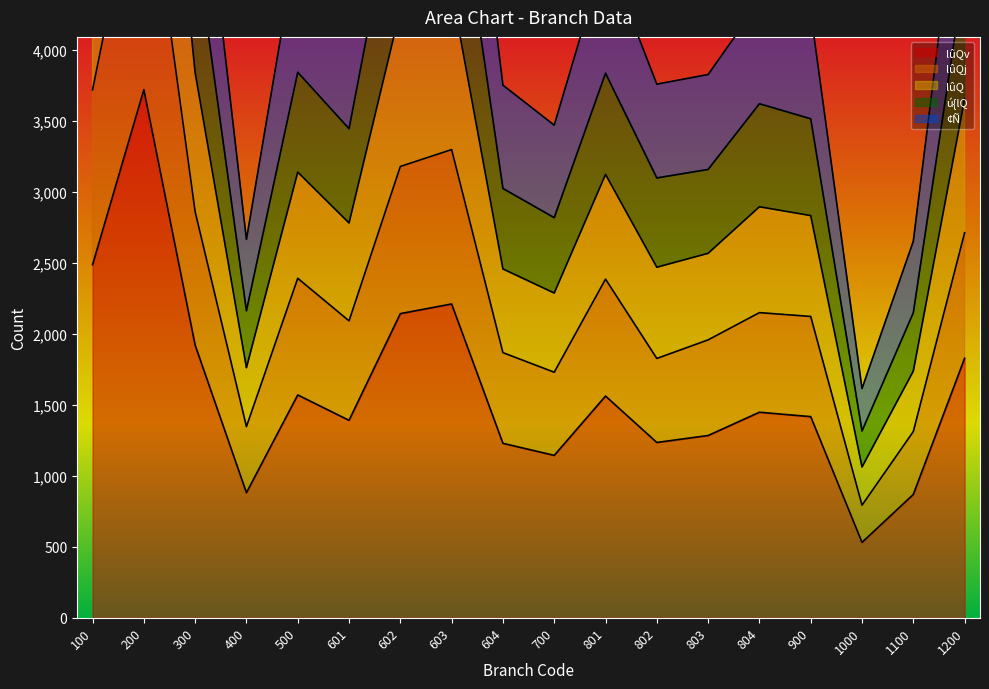

At 900, list the series in order from largest to smallest.

¢Ñ, lûQ, ú{lQ, lûQj, lûQv